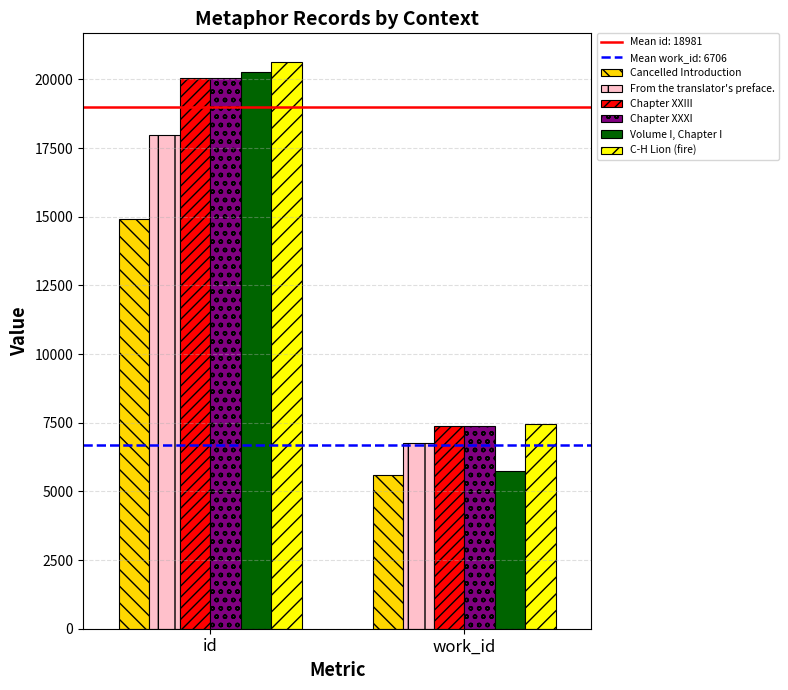

Is the value of Chapter XXIII at id greater than the value of Cancelled Introduction at id?

Yes